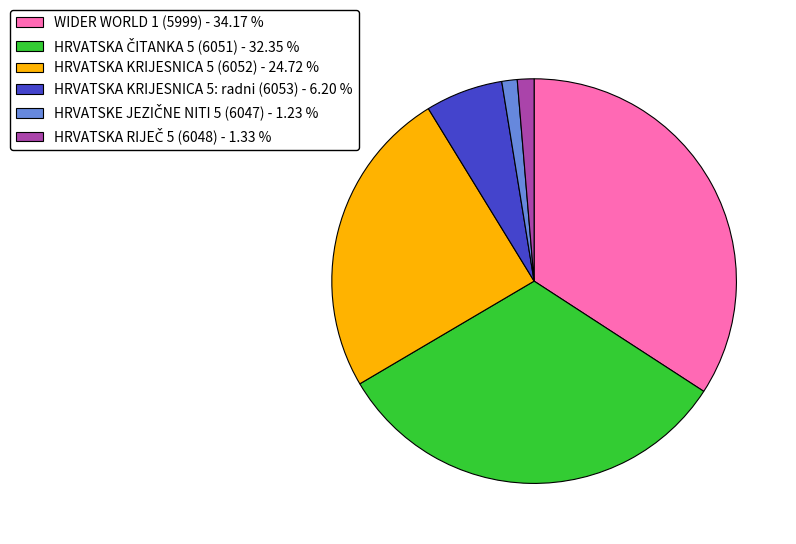

Is the sum of HRVATSKA KRIJESNICA 5: radni (6053) - 6.20 % and HRVATSKA KRIJESNICA 5 (6052) - 24.72 % greater than half?

No